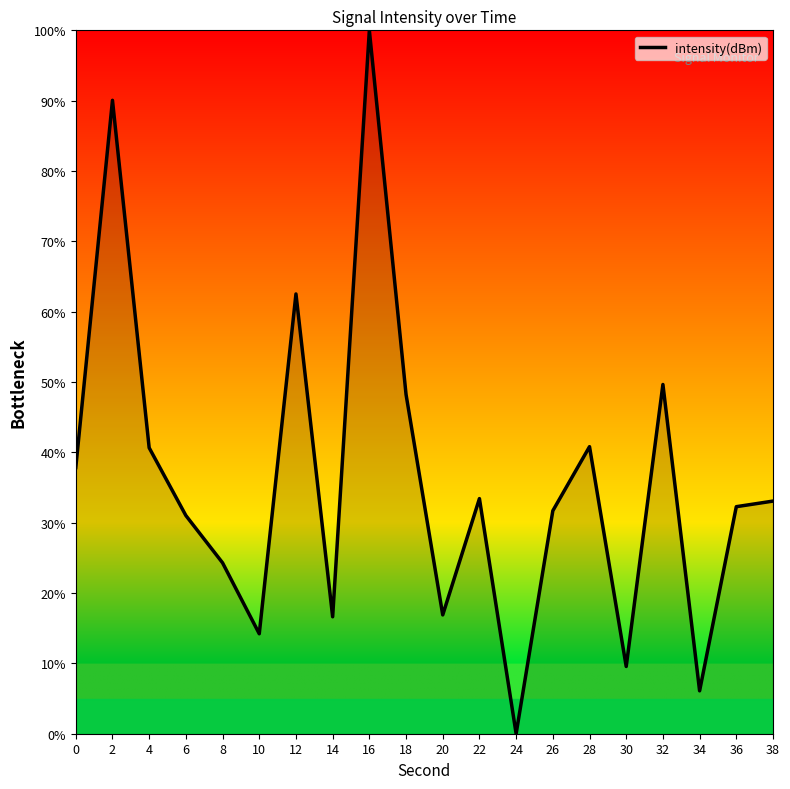

True or false: the data shows 6.1 at 34.

True